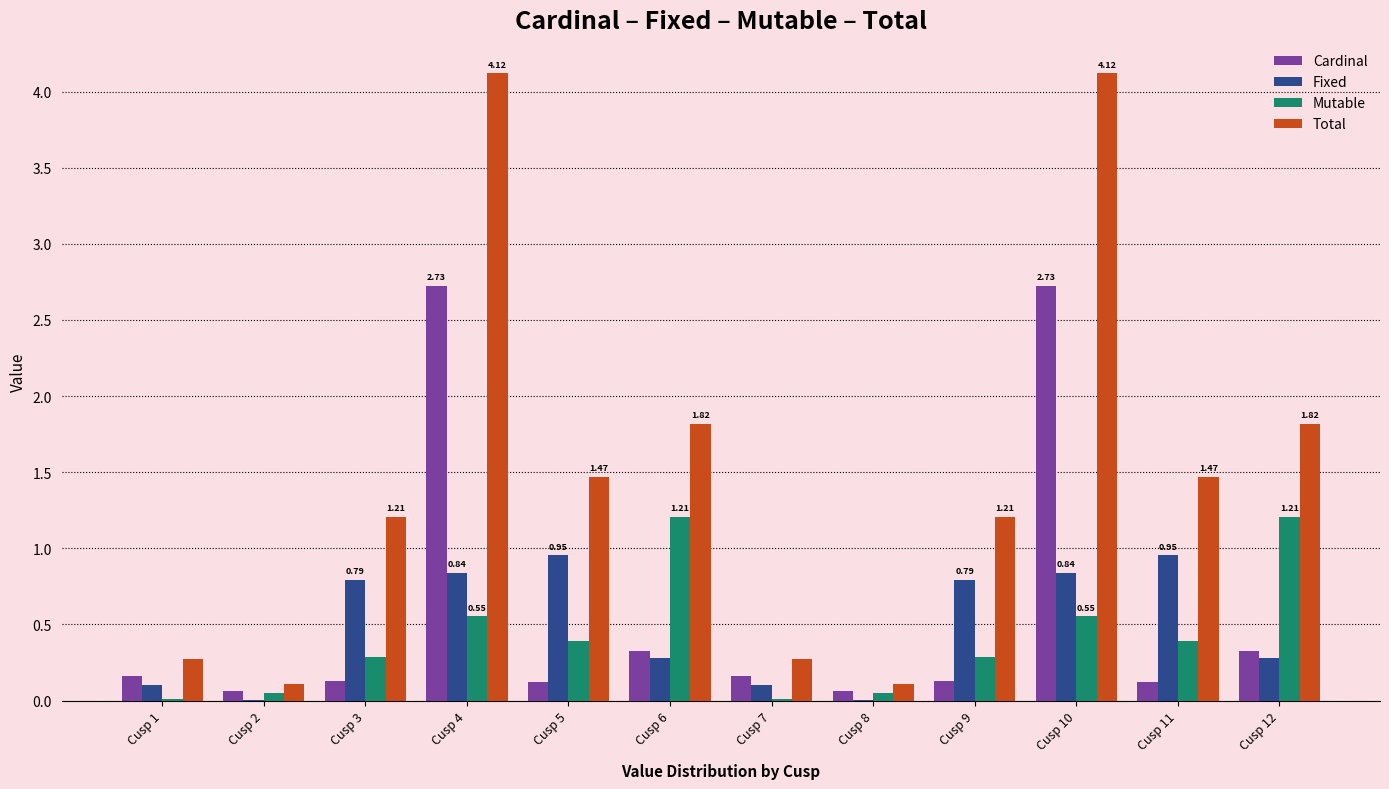

What value does the Total series have at Cusp 5?

1.5